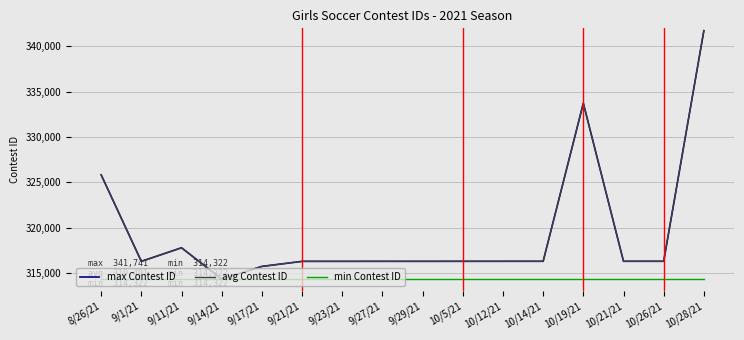

Reading left to right, list all the values displayed in this chart.

max Contest ID: 8/26/21=325823	9/1/21=316271	9/11/21=317771	9/14/21=314322	9/17/21=315714	9/21/21=316272	9/23/21=316273	9/27/21=316274	9/29/21=316275	10/5/21=316276	10/12/21=316277	10/14/21=316278	10/19/21=333732	10/21/21=316279	10/26/21=316280	10/28/21=341741
avg Contest ID: 8/26/21=325823	9/1/21=316271	9/11/21=317771	9/14/21=314322	9/17/21=315714	9/21/21=316272	9/23/21=316273	9/27/21=316274	9/29/21=316275	10/5/21=316276	10/12/21=316277	10/14/21=316278	10/19/21=333732	10/21/21=316279	10/26/21=316280	10/28/21=341741
min Contest ID: 8/26/21=314322	9/1/21=314322	9/11/21=314322	9/14/21=314322	9/17/21=314322	9/21/21=314322	9/23/21=314322	9/27/21=314322	9/29/21=314322	10/5/21=314322	10/12/21=314322	10/14/21=314322	10/19/21=314322	10/21/21=314322	10/26/21=314322	10/28/21=314322